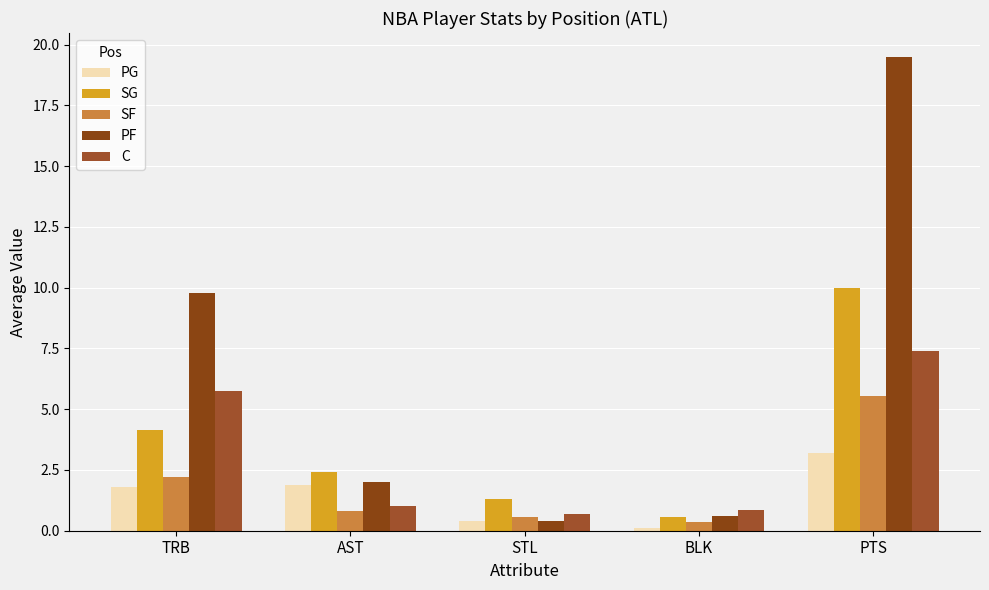

Where does the C series first go above 1?

TRB